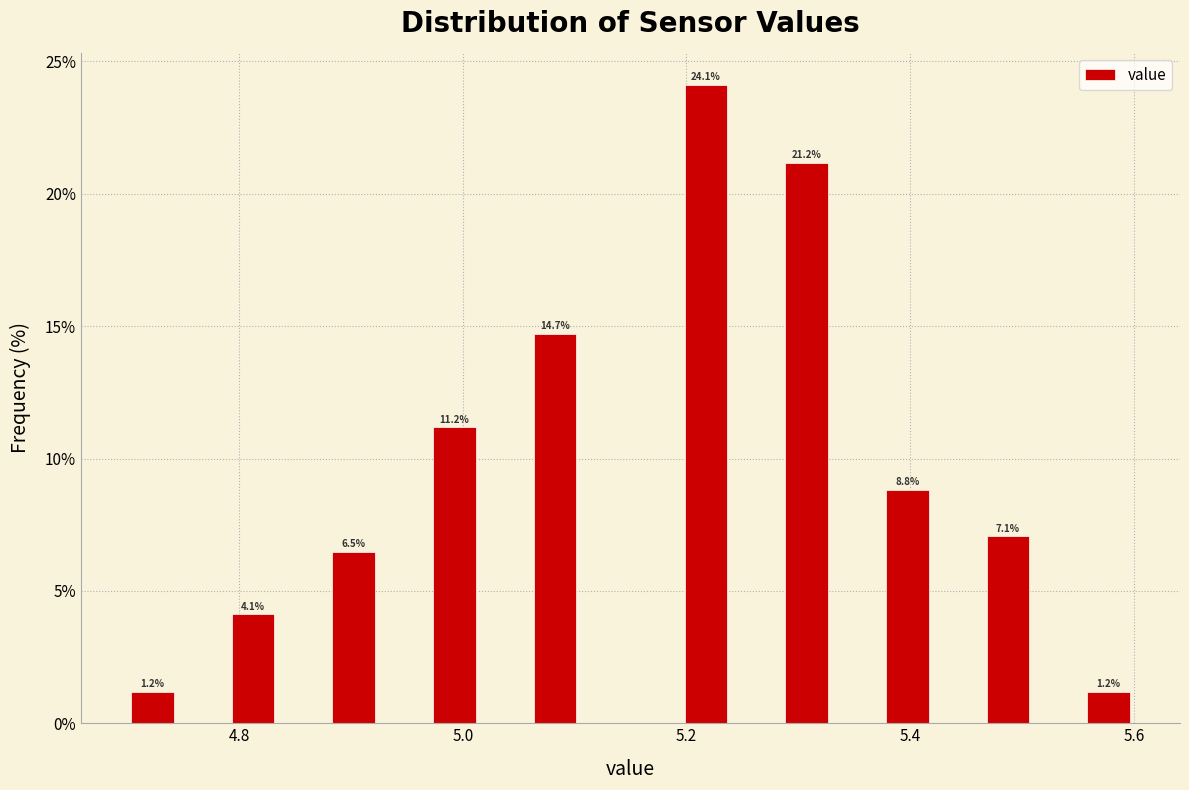

Read against the x-axis, roughly where is the centre of the tallest bar?

5.22